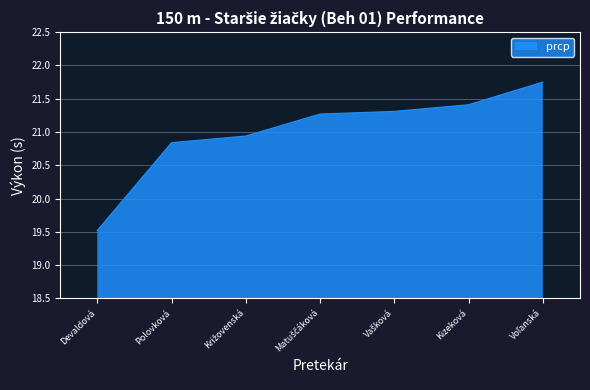

What is the change in value from Devaldová to Polovková?

+1.3